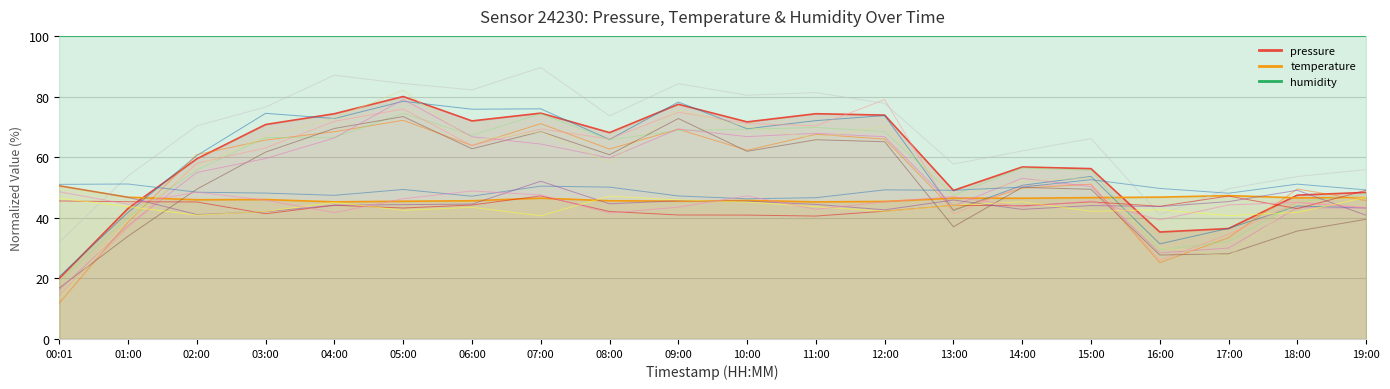

At which label does temperature reach its peak?

00:01